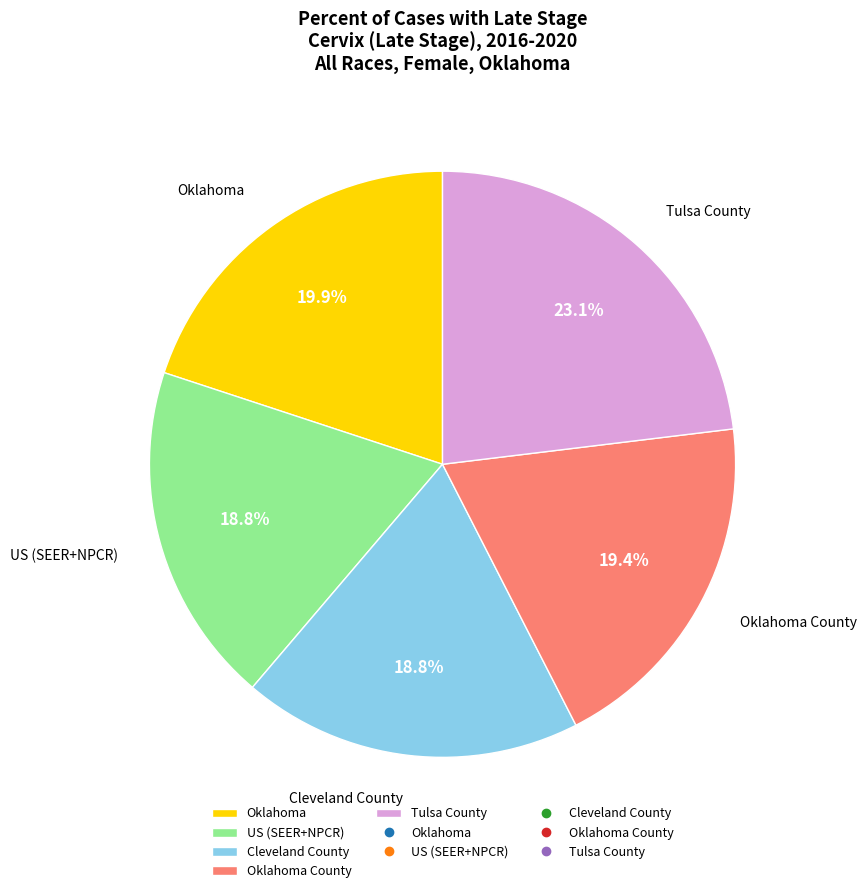

Between Oklahoma County and Tulsa County, which is larger?

Tulsa County